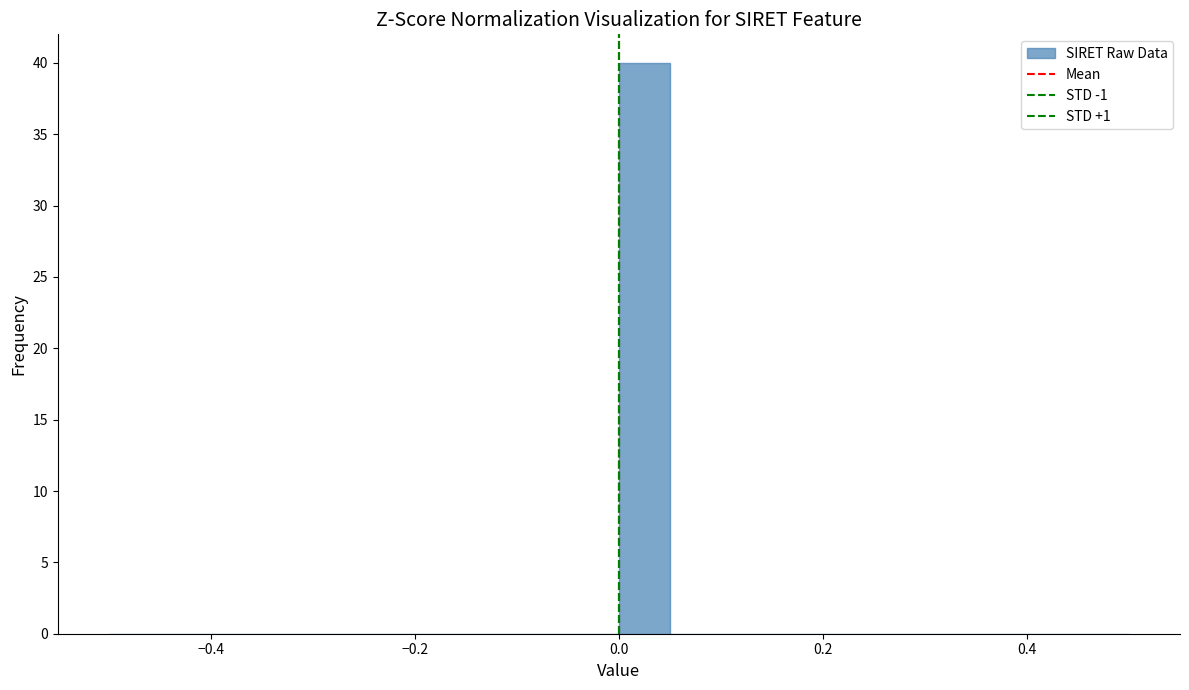

Read against the x-axis, roughly where is the centre of the tallest bar?

0.02